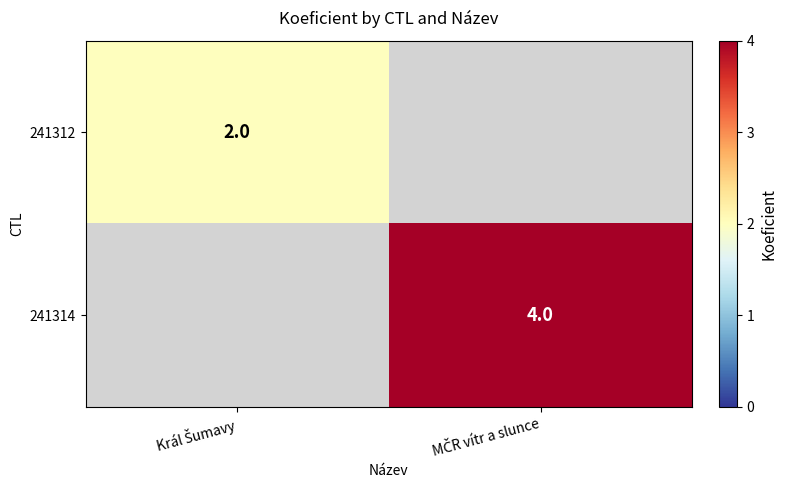

How many data points does each series have?

2